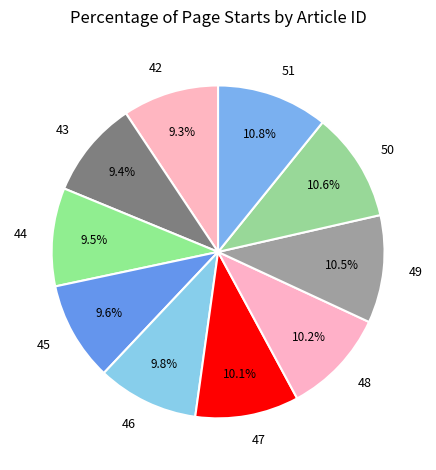

Does 46 represent more than half of the total?

No